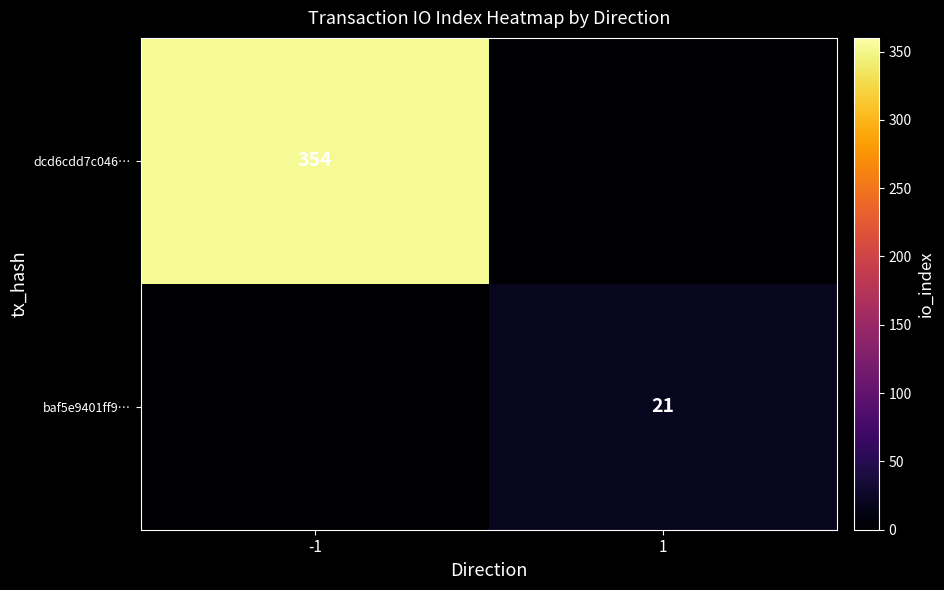

Is the value of dcd6cdd7c046… at -1 greater than the value of baf5e9401ff9… at 1?

Yes